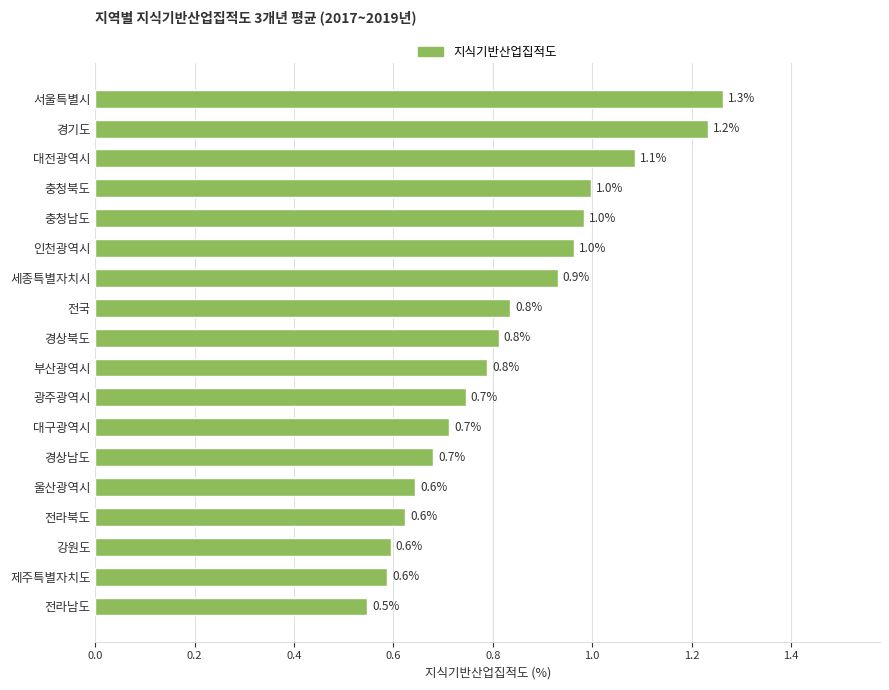

How many bars are there in total?

18